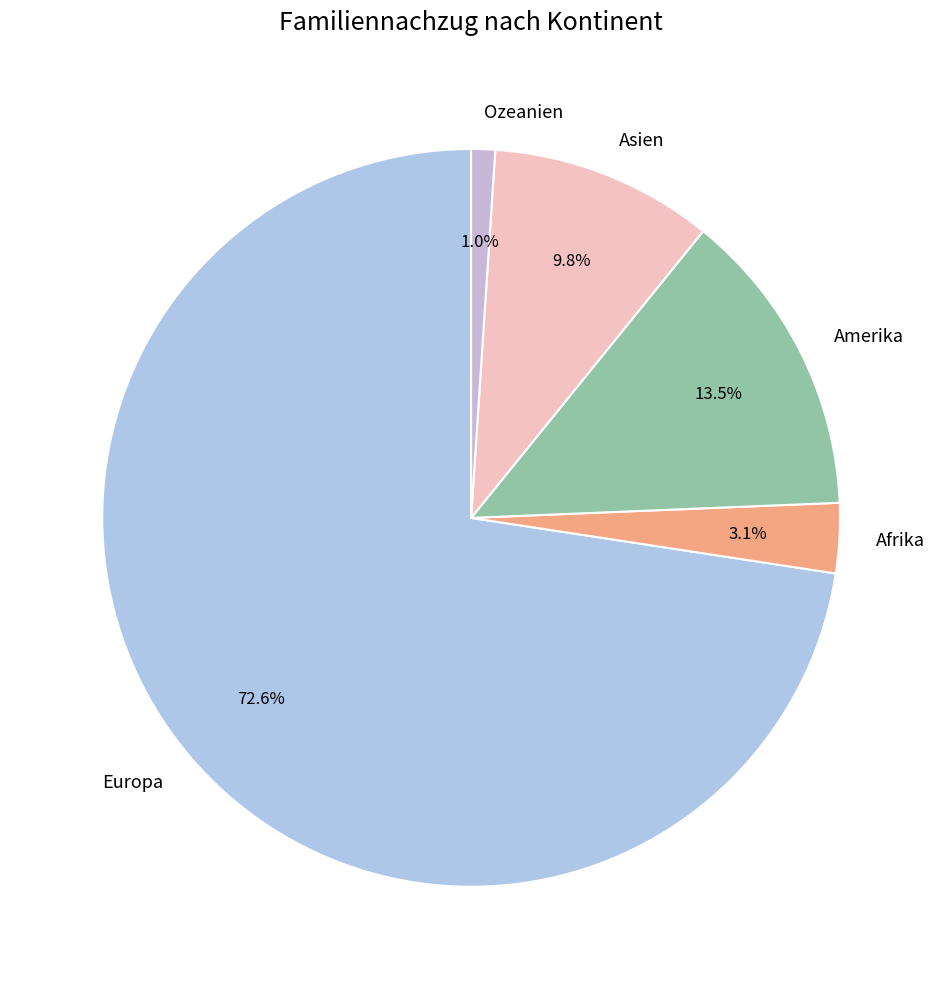

What is the largest slice in the pie chart?

Europa